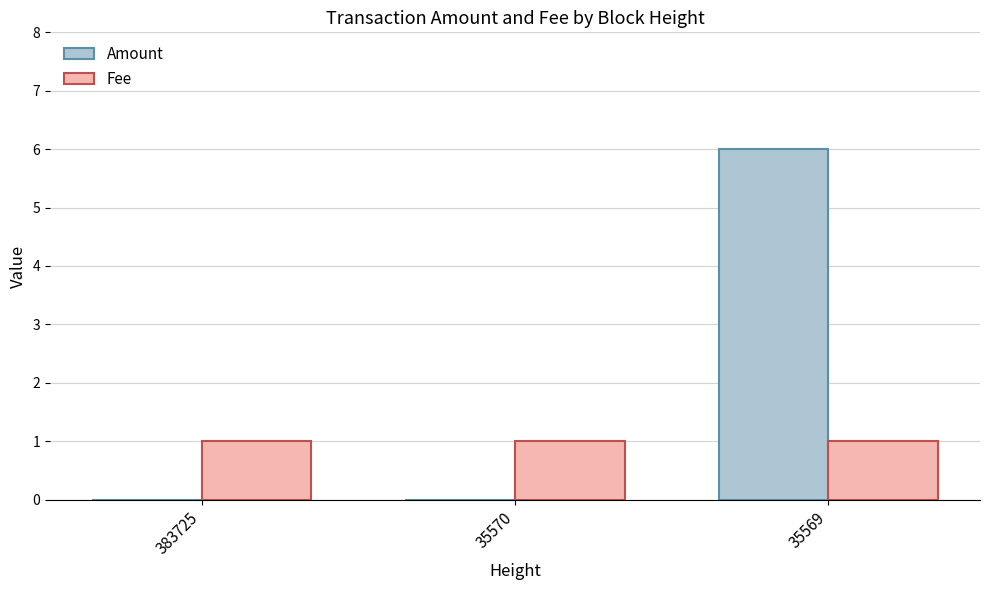

Are the bars horizontal?

No